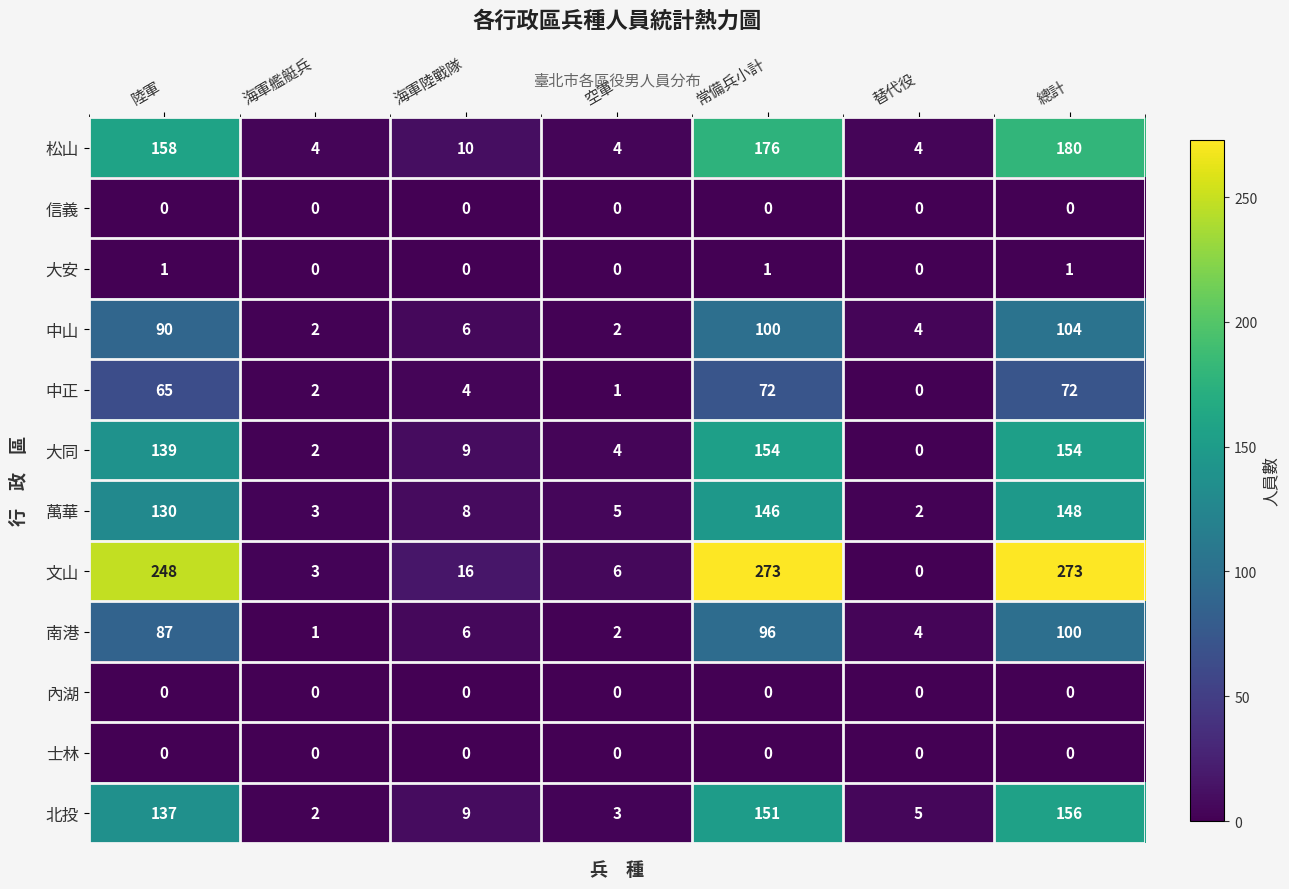

Which series changed the most between 陸軍 and 常備兵小計?

文山